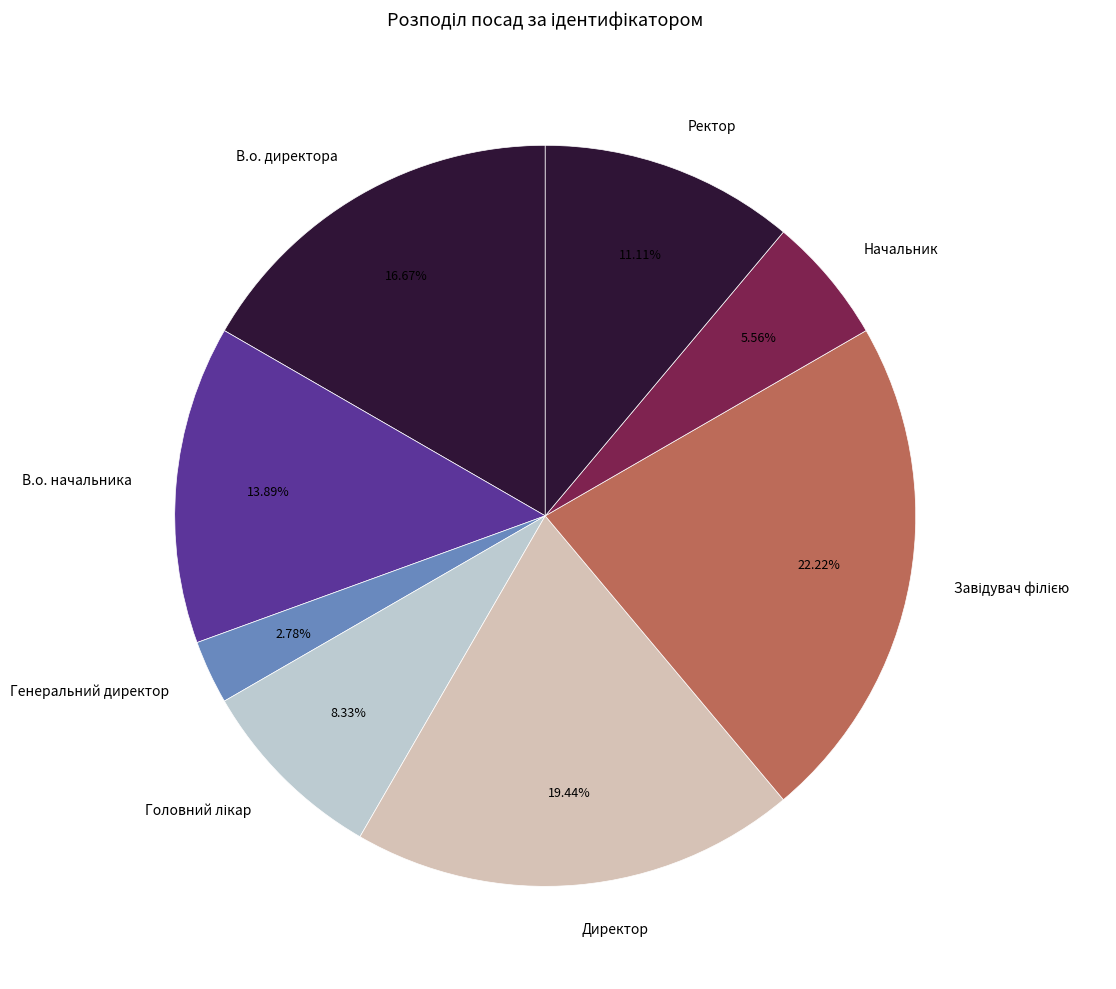

What is the smallest slice in the pie chart?

Генеральний директор